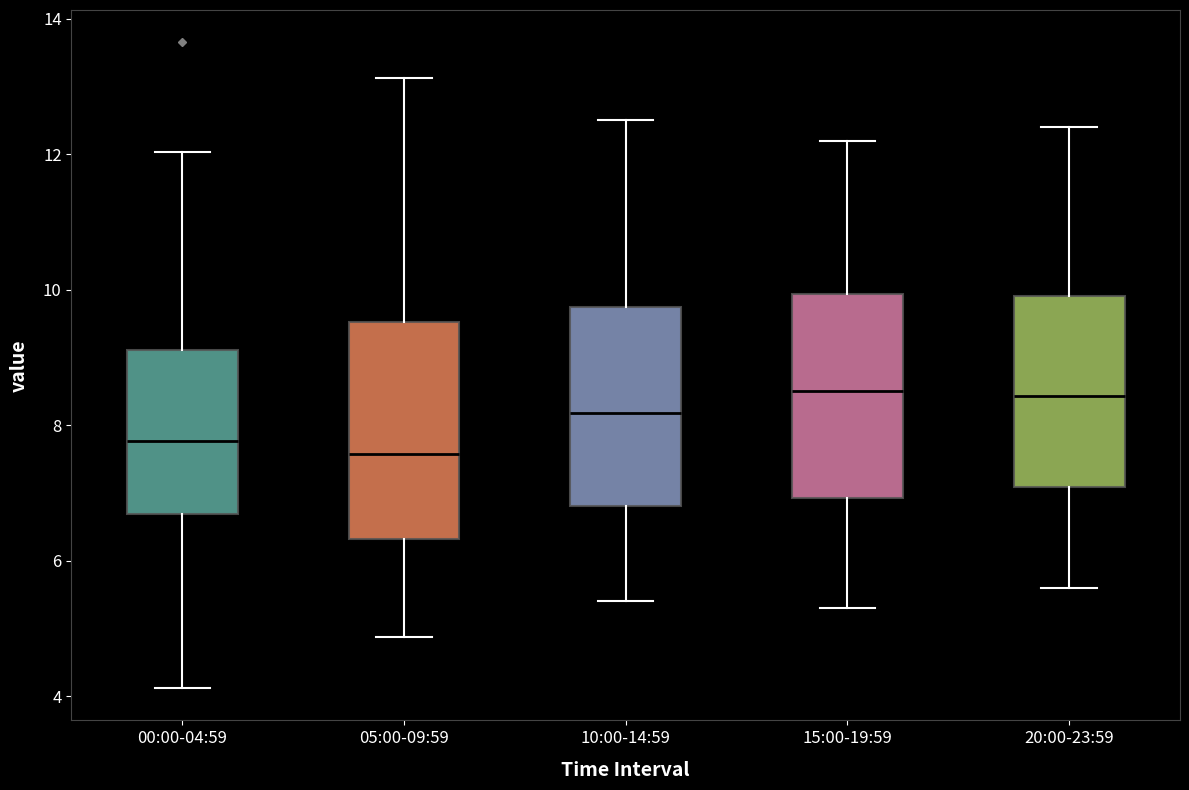

Where is the lower edge of the box for 00:00-04:59 on the y-axis? The values are not printed on the chart, so give them approximately, as read against the axis.

6.6